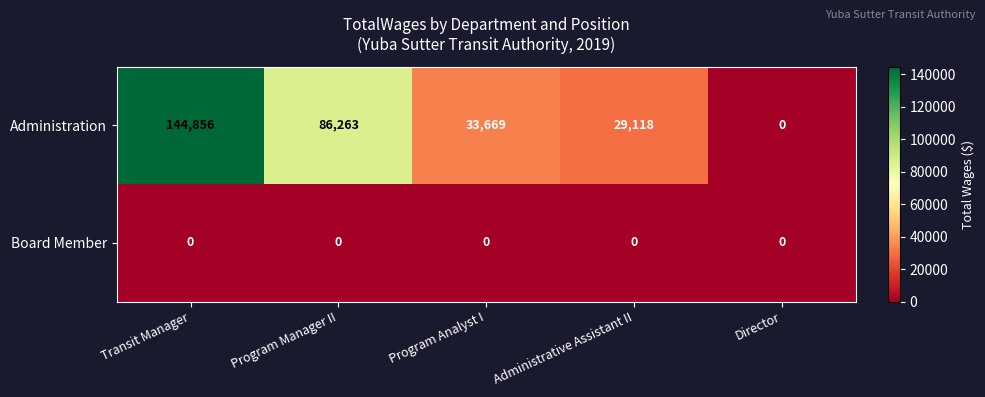

The Board Member series shows 0 at Director. True or false?

True